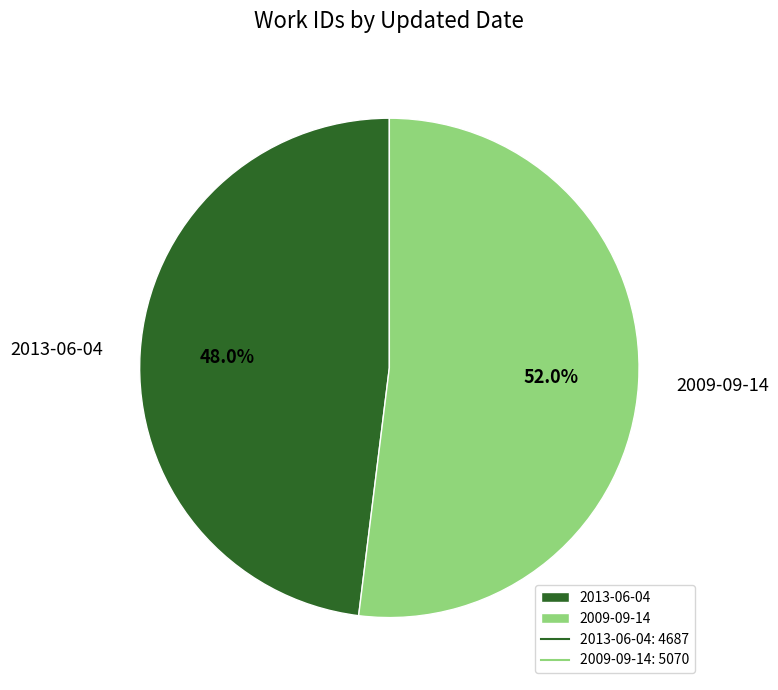

Does any single category account for the majority?

Yes